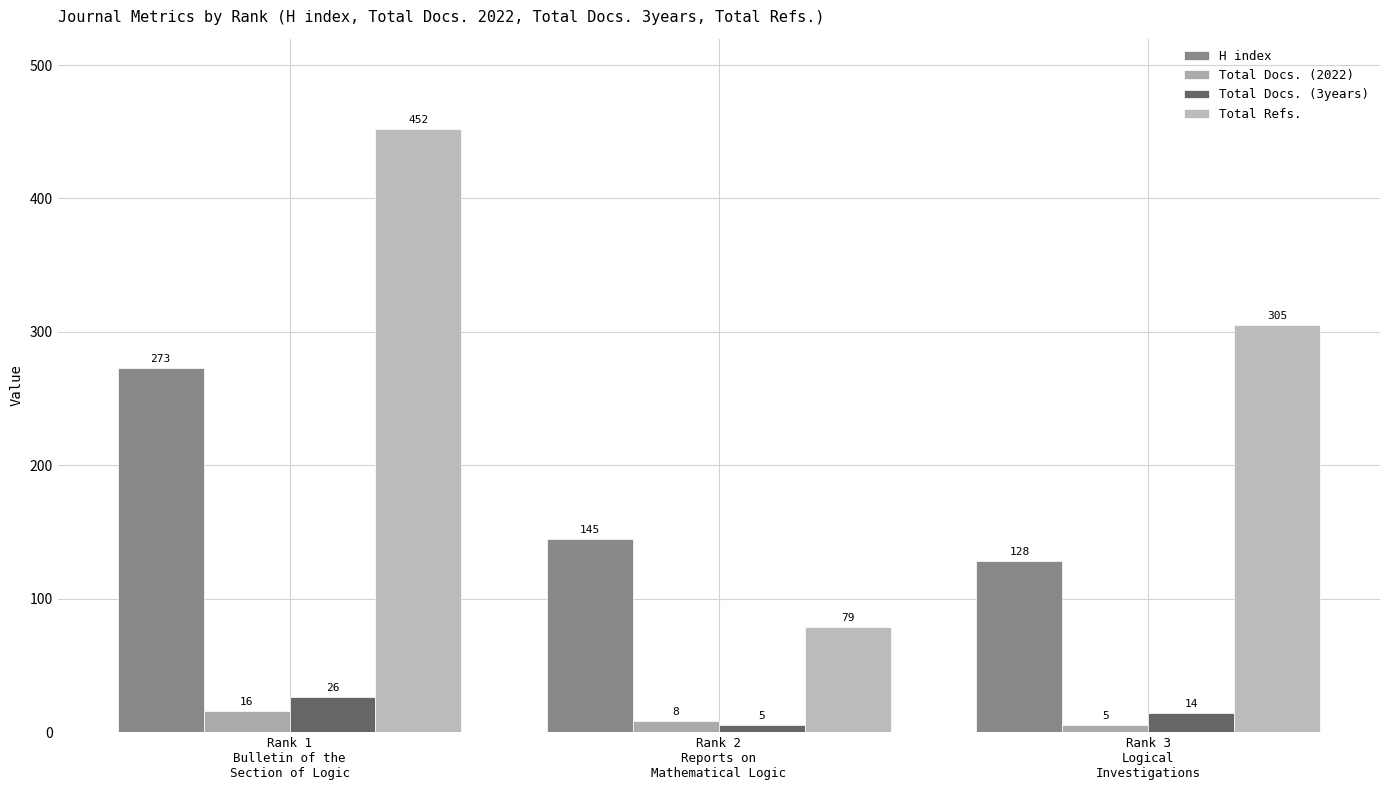

The Total Docs. (2022) series shows 5 at Rank 3
Logical
Investigations. True or false?

True